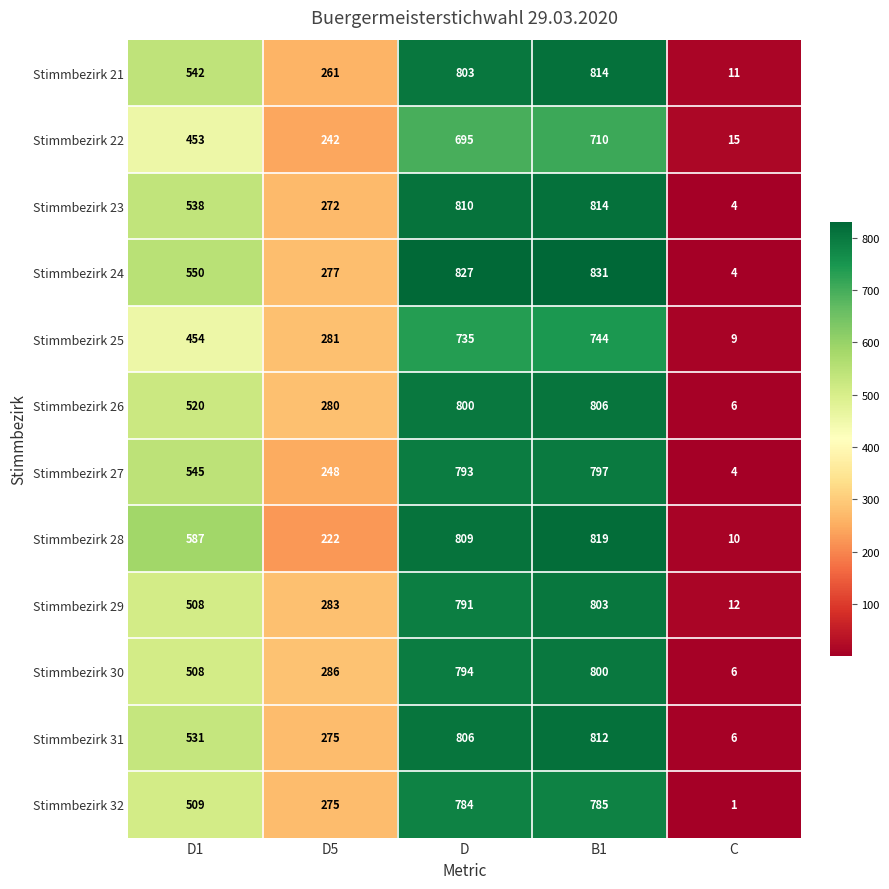

What is the total value across all series at C?

88